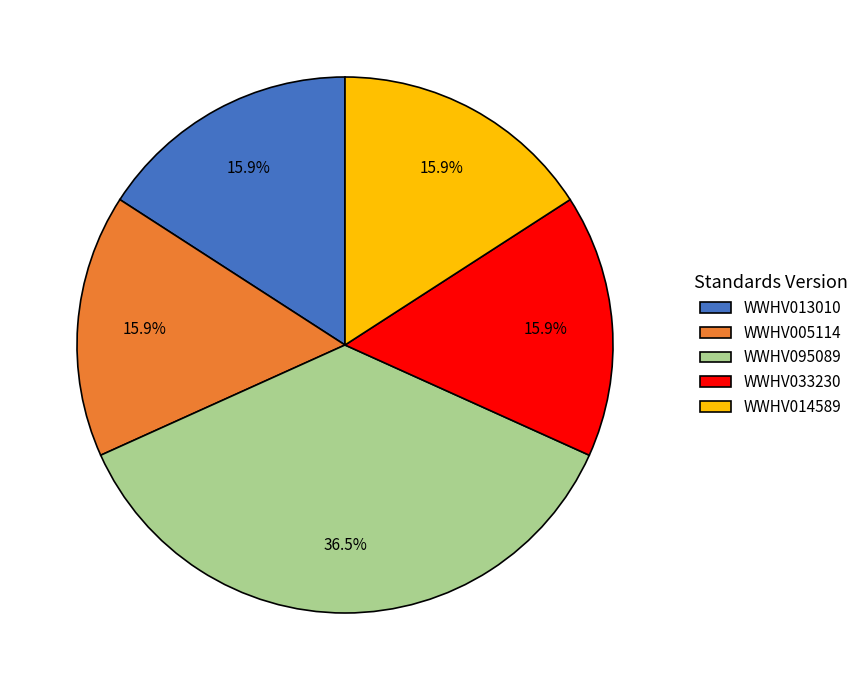

Approximately how many times larger is the value at WWHV095089 compared to WWHV014589?

2.3